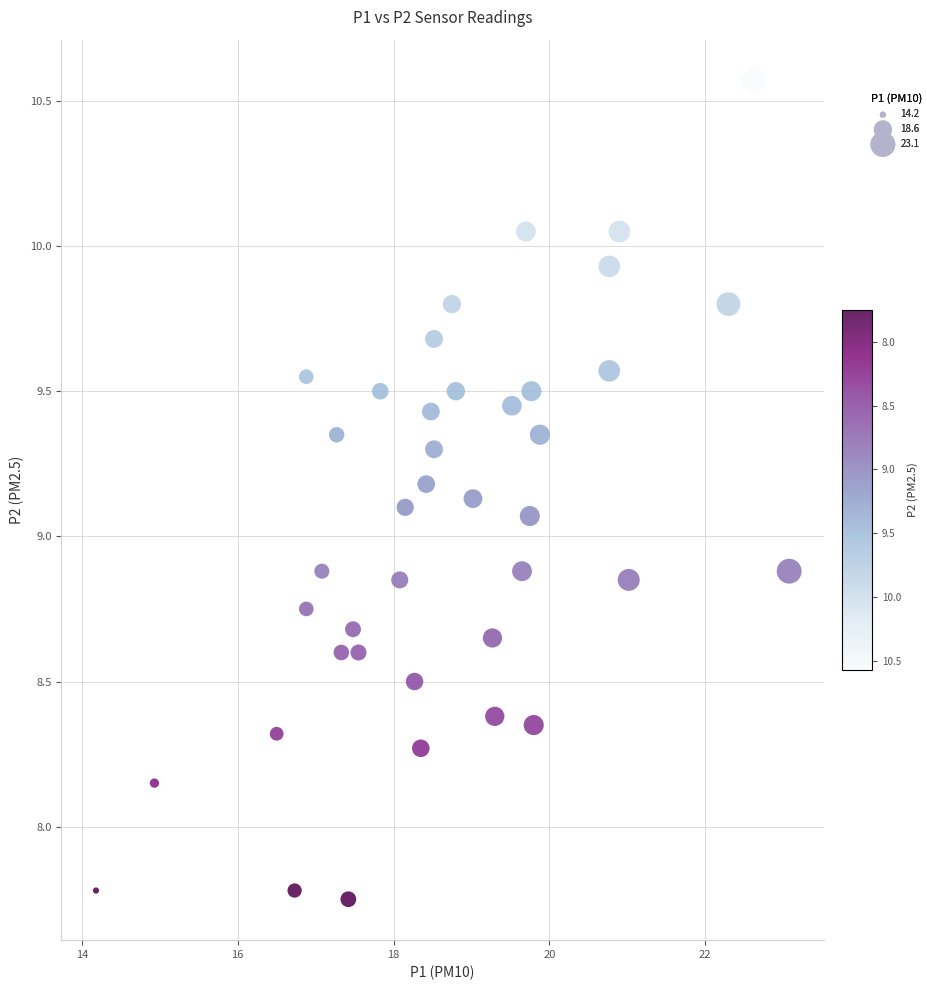

What is the range of Y values (max minus min)?

2.8